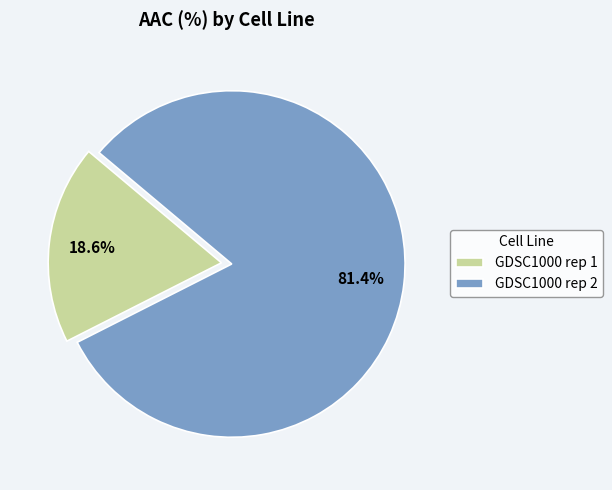

To the nearest percent, what percentage of the pie is GDSC1000 rep 1?

19%